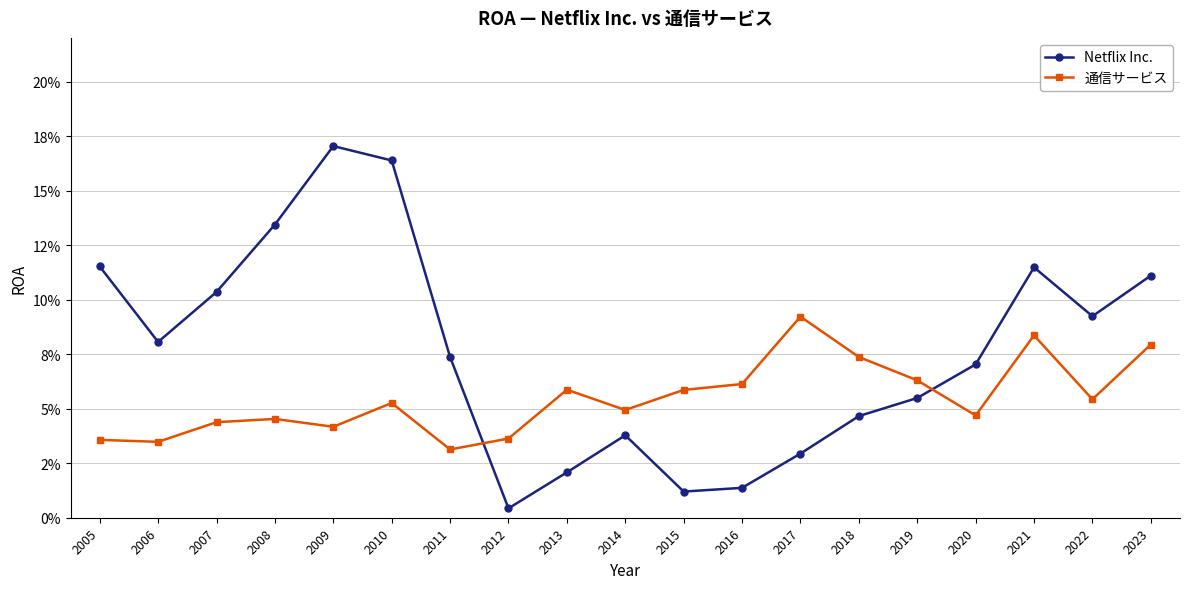

At 2005, list the series in order from largest to smallest.

Netflix Inc., 通信サービス